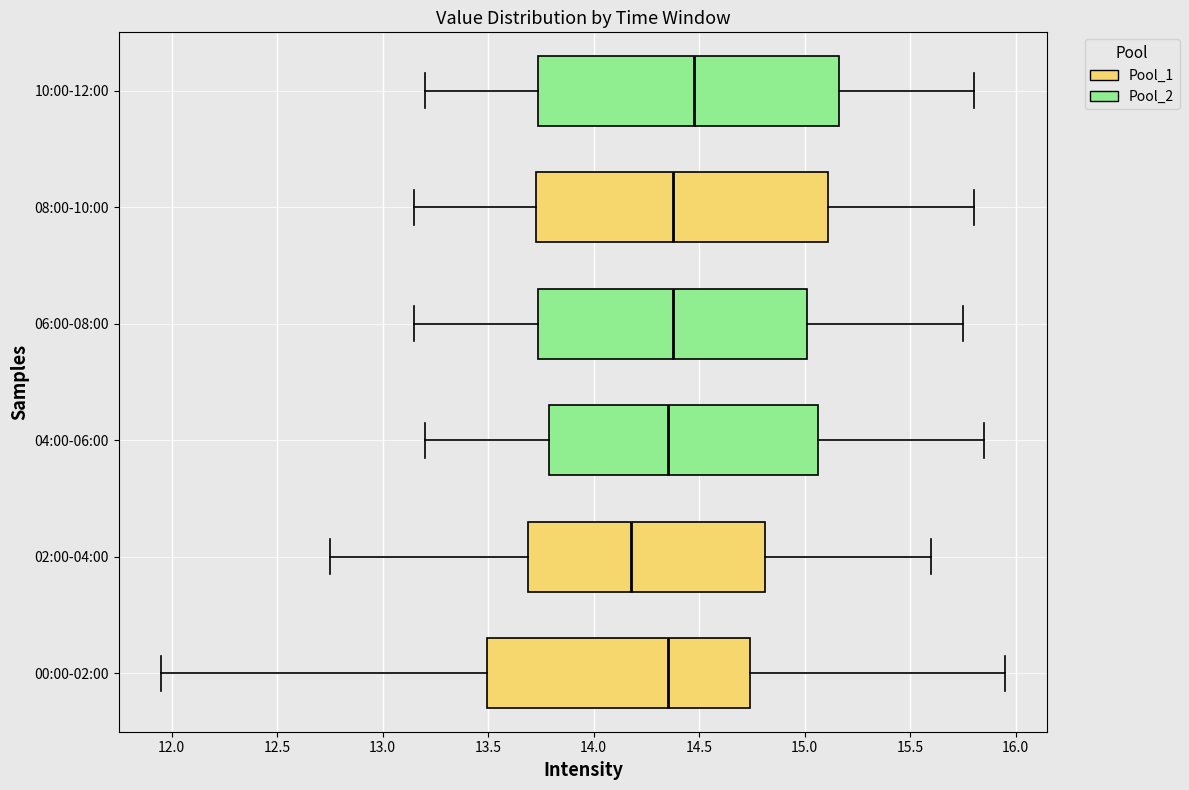

Reading bottom to top, read every box against the x-axis: the position of its median line, the range the box covers, and the ends of its whiskers. The values are not printed on the chart, so give them approximately, as read against the axis.

00:00-02:00: median 14.35, box 13.50 to 14.75, whiskers 11.95 to 15.95
02:00-04:00: median 14.20, box 13.70 to 14.80, whiskers 12.75 to 15.60
04:00-06:00: median 14.35, box 13.80 to 15.05, whiskers 13.20 to 15.85
06:00-08:00: median 14.40, box 13.75 to 15.00, whiskers 13.15 to 15.75
08:00-10:00: median 14.40, box 13.75 to 15.10, whiskers 13.15 to 15.80
10:00-12:00: median 14.50, box 13.75 to 15.15, whiskers 13.20 to 15.80